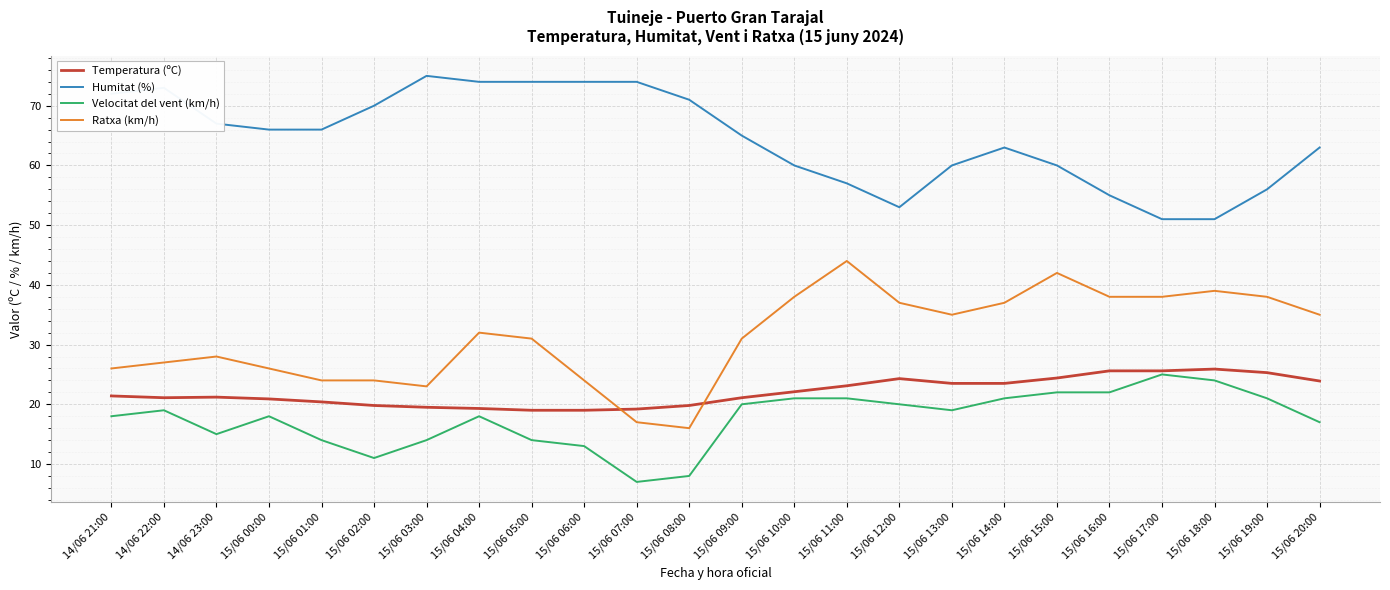

Which series has the largest total across all categories?

Humitat (%)